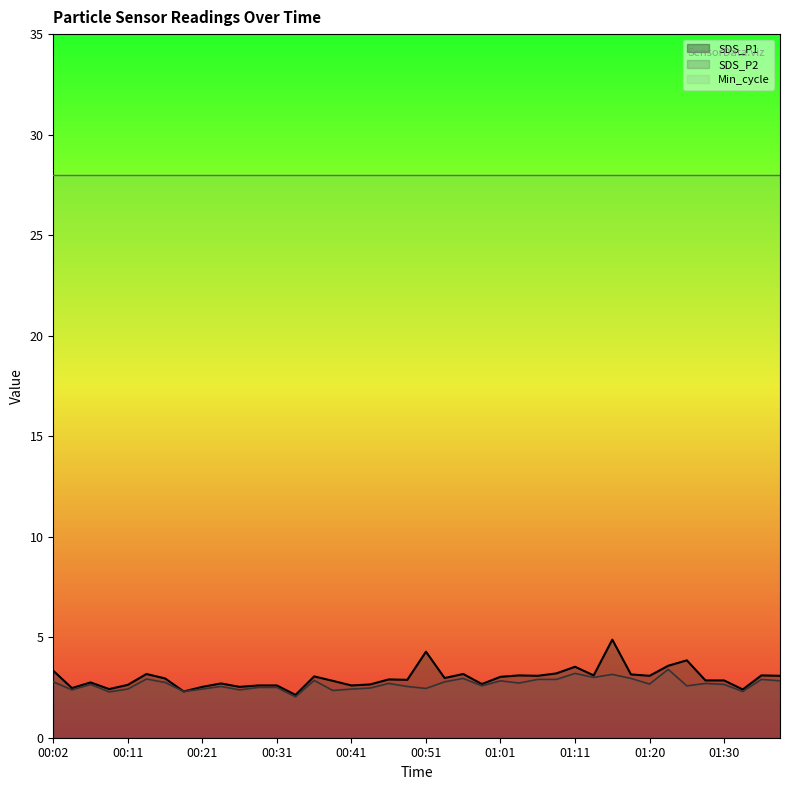

Rank the series by their maximum value, from lowest to highest.

SDS_P2, SDS_P1, Min_cycle